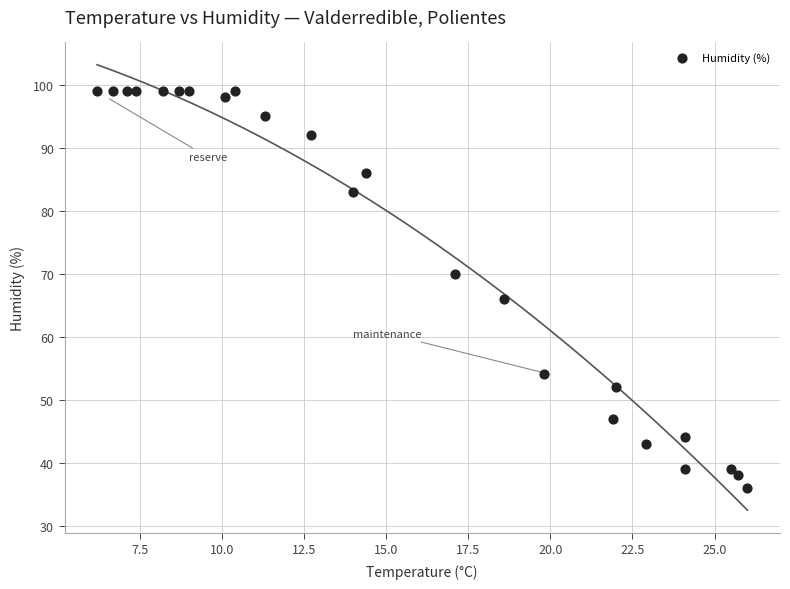

What is the range of Y values (max minus min)?

63